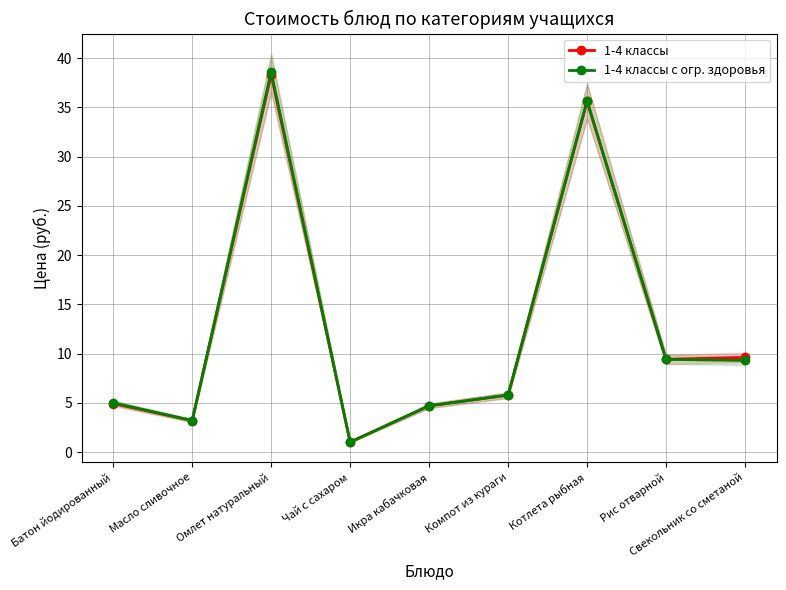

Is the value of 1-4 классы at Омлет натуральный greater than the value of 1-4 классы с огр. здоровья at Чай с сахаром?

Yes